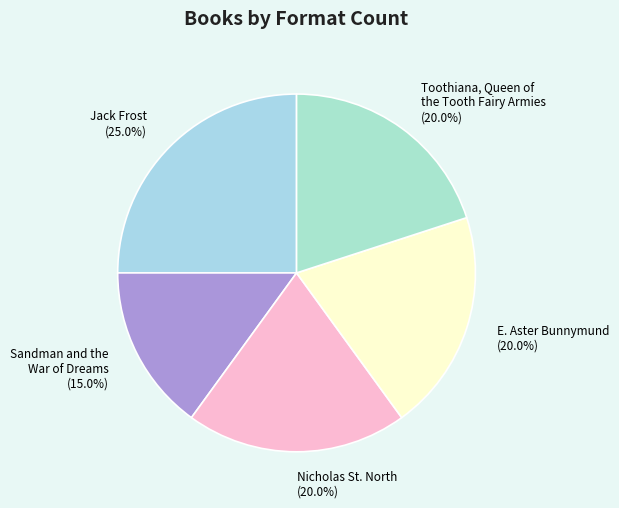

To the nearest percent, what portion does Sandman and the War of Dreams represent?

15%